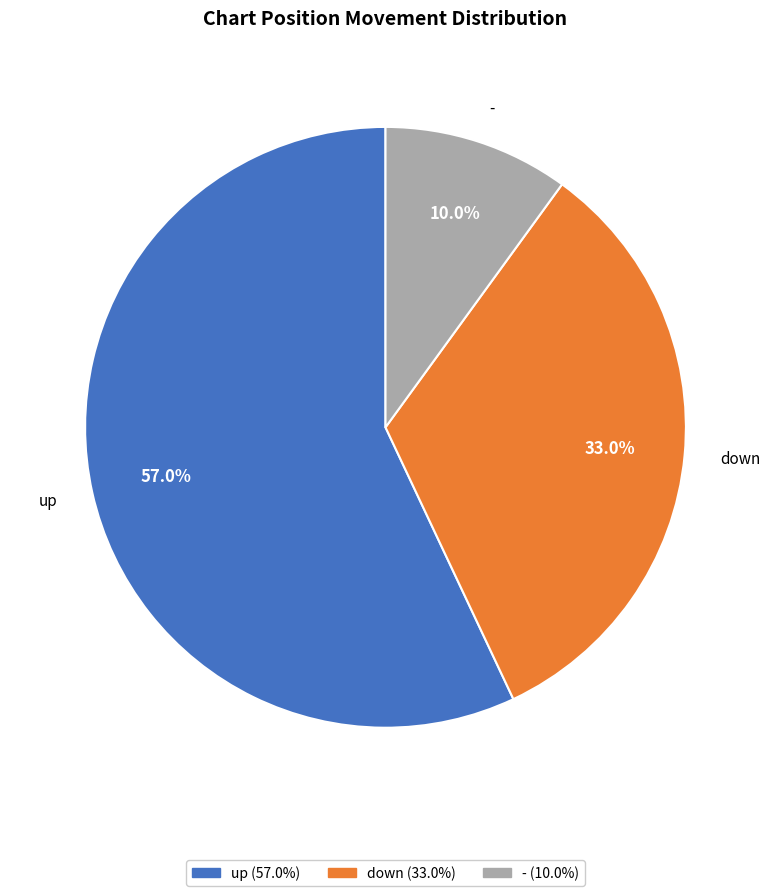

Which slice represents more than half of the pie?

up